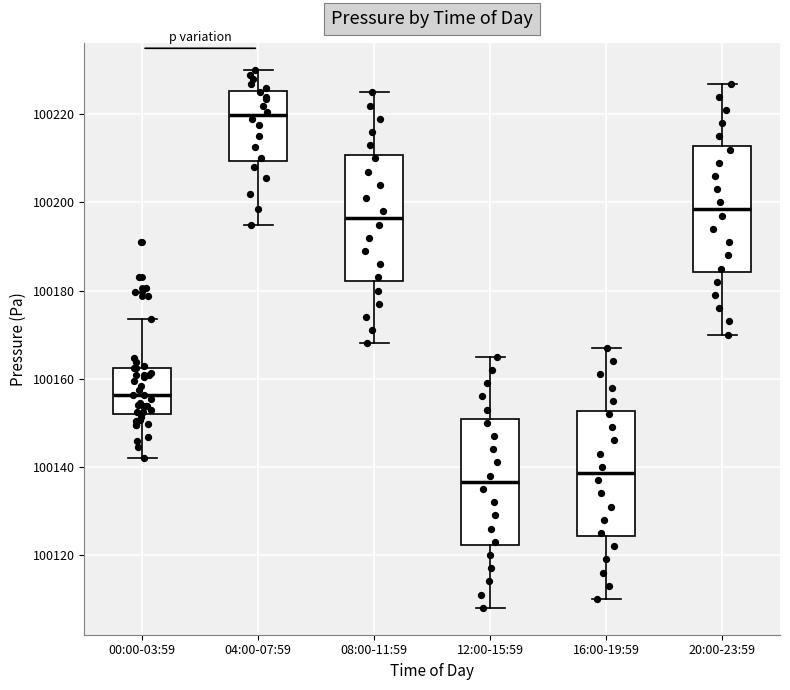

Where is the upper edge of the box for 12:00-15:59 on the y-axis? The values are not printed on the chart, so give them approximately, as read against the axis.

100150